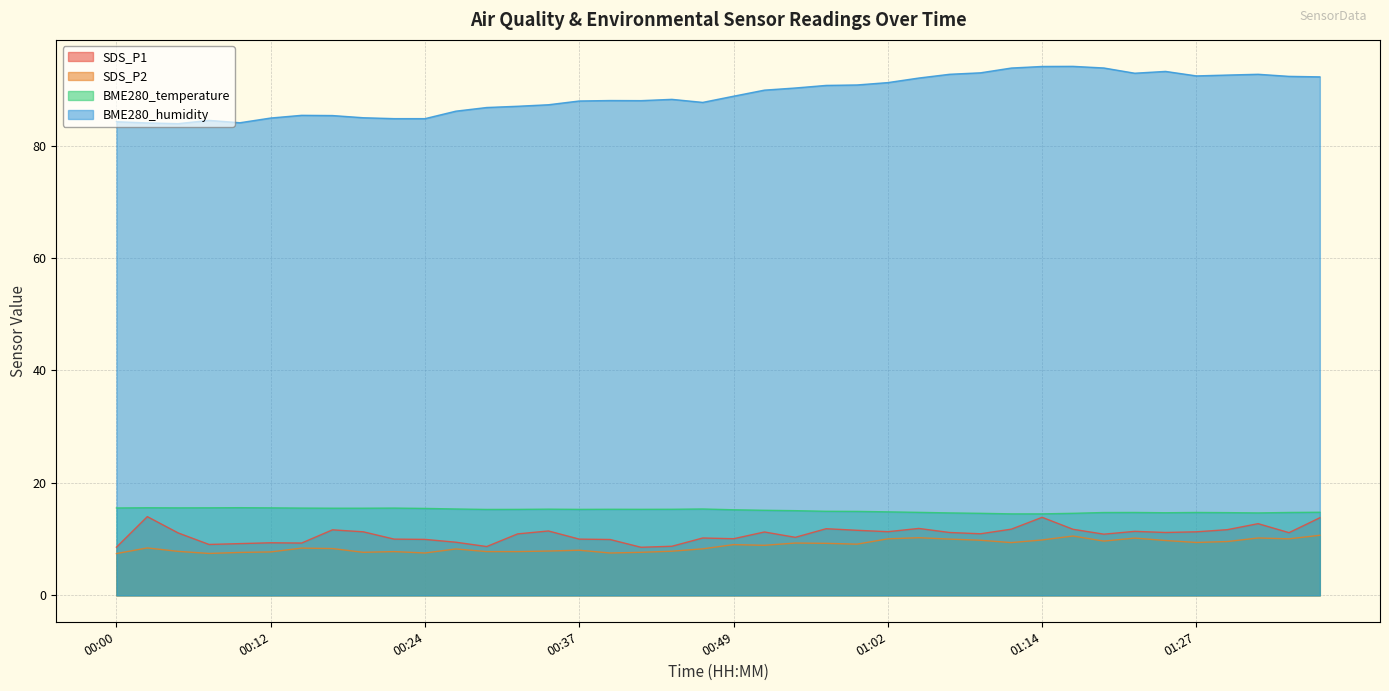

How many interior local valleys does the BME280_temperature series have?

6